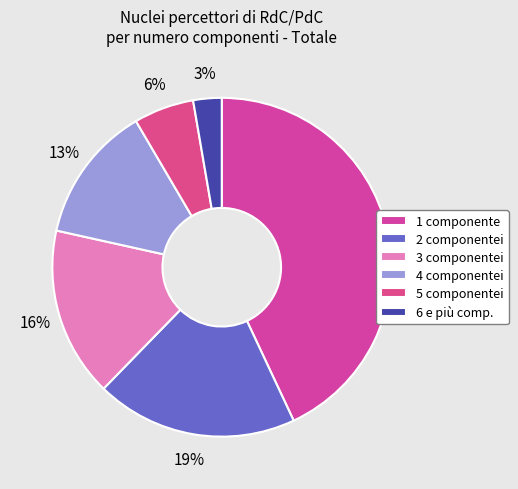

Rank the categories by value from lowest to highest.

6 e più, 5, 4, 3, 2, 1